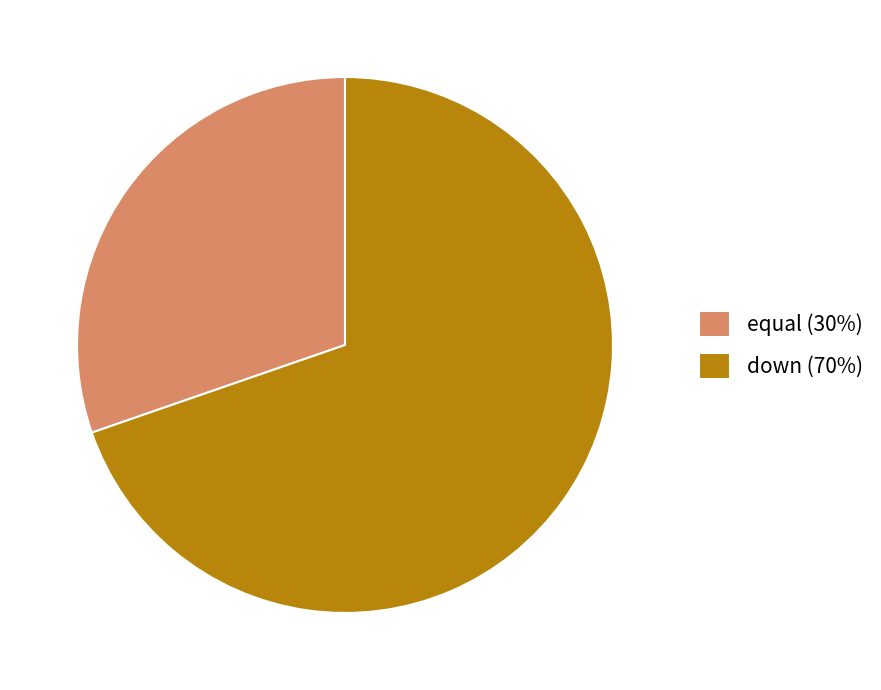

Is the sum of down (70%) and equal (30%) greater than half?

Yes